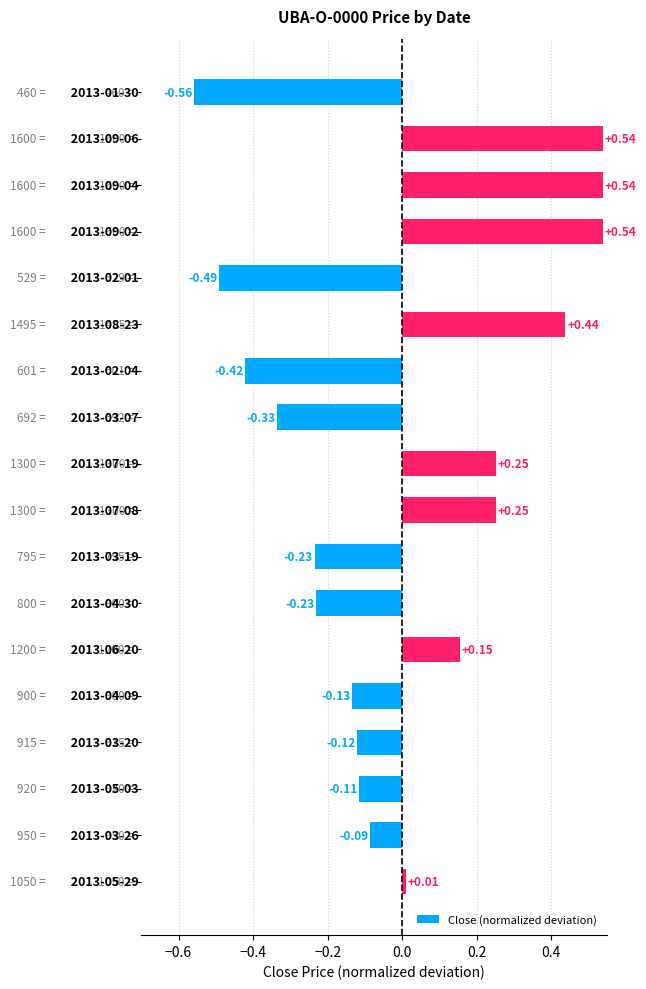

What is the difference between the maximum and minimum values?

1.1